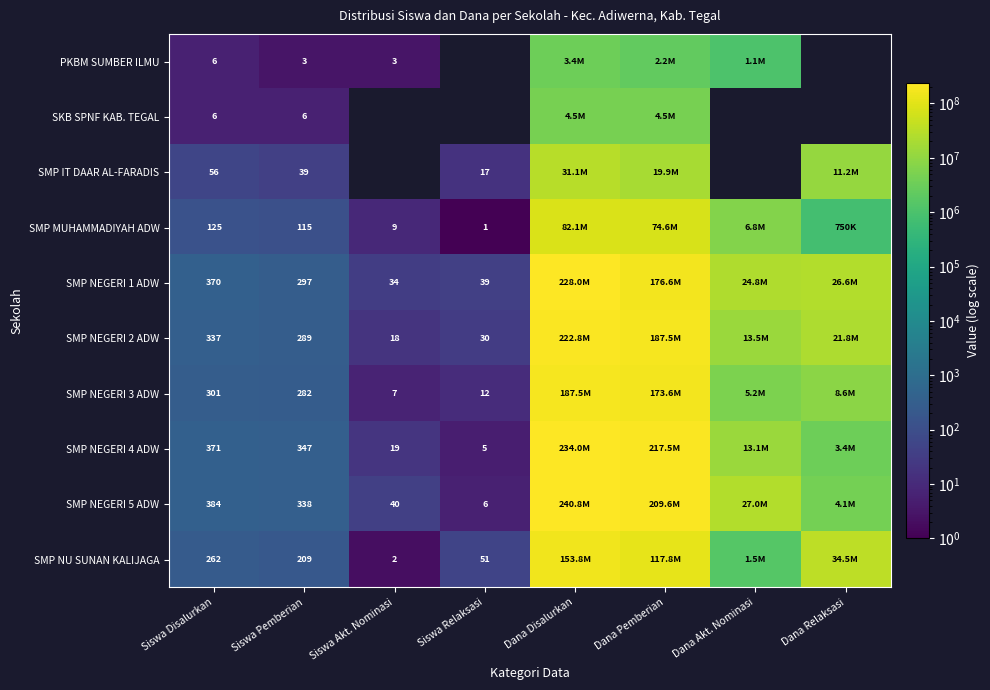

The SMP NEGERI 1 ADW series shows 34 at Siswa Akt. Nominasi. True or false?

True